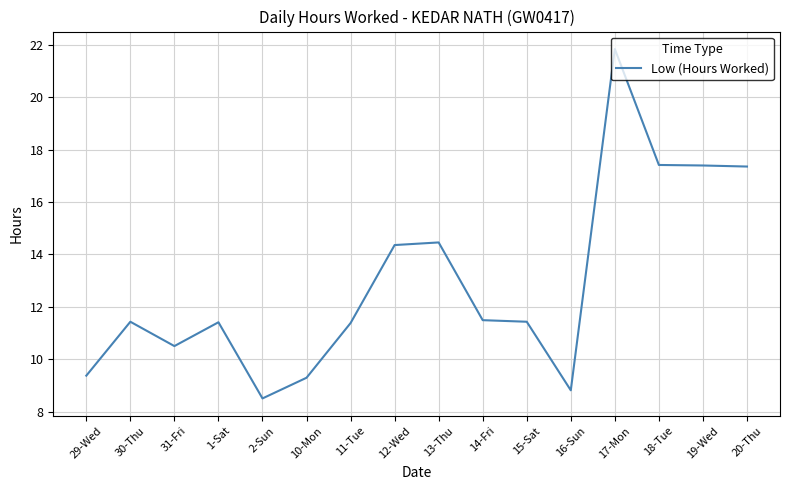

Is this an area chart (filled region under the line)?

No